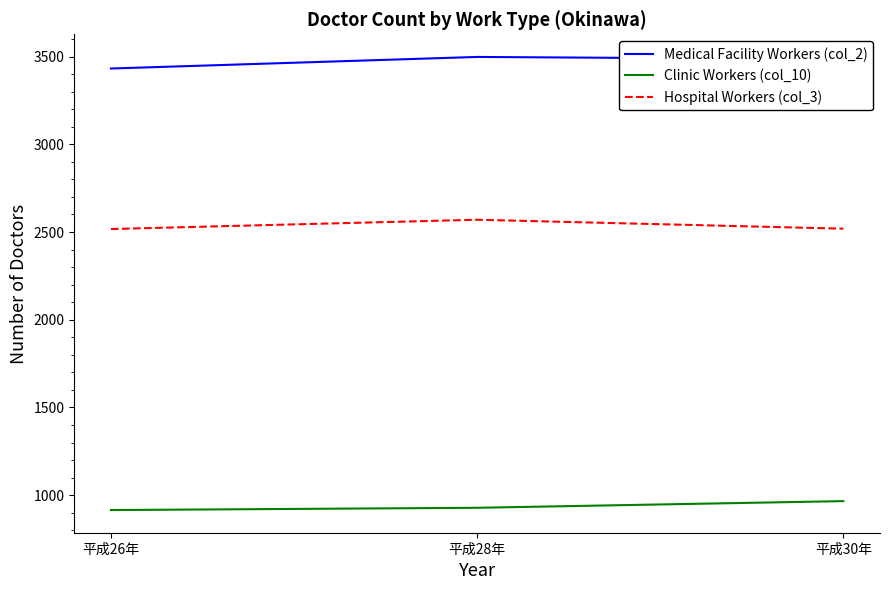

What is the difference between the maximum and minimum values in the Hospital Workers (col_3) series?

53